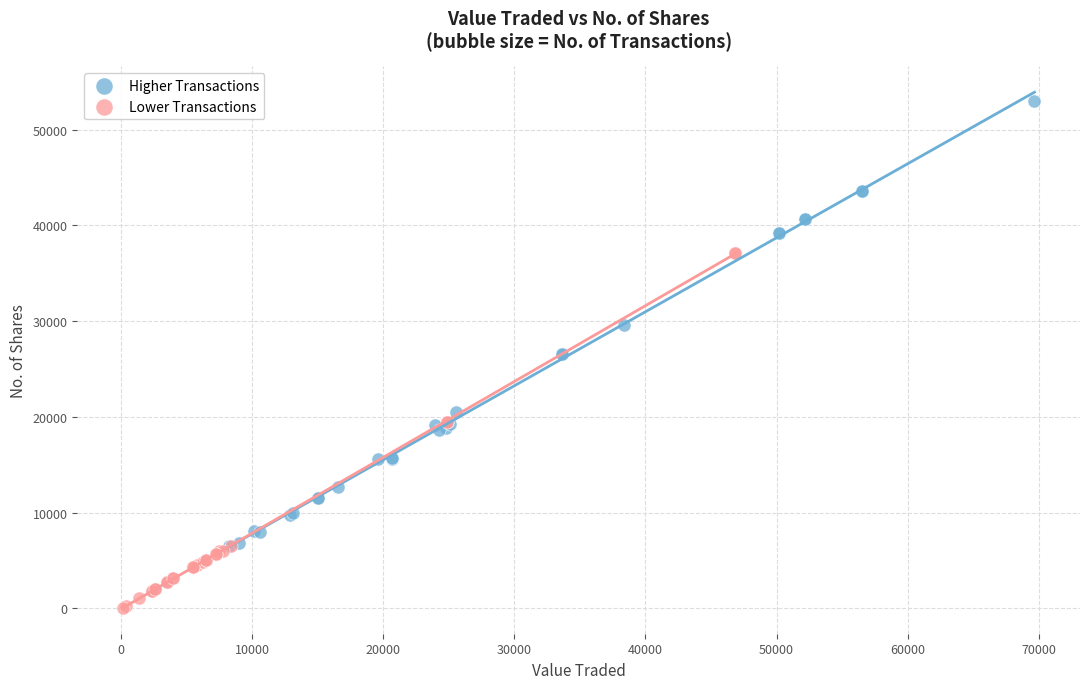

Which series reaches the minimum Y coordinate?

Lower Transactions